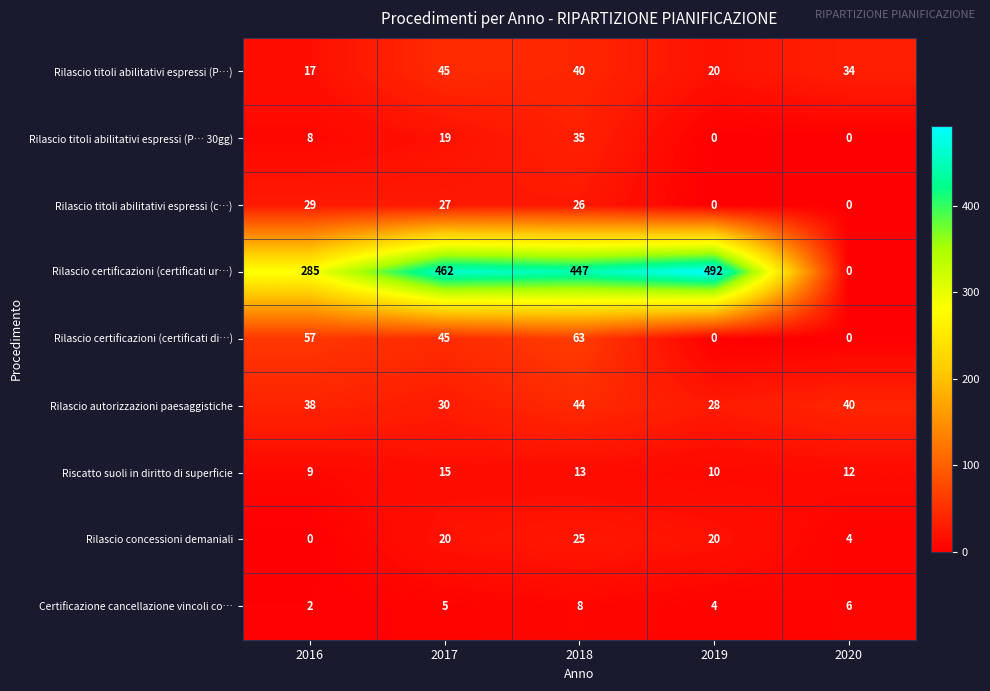

What is the total value across all series at 2018?

701